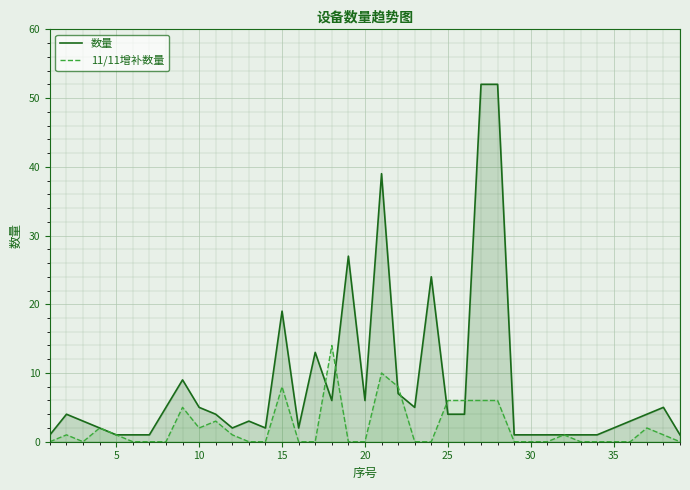

What is the value of the 11/11增补数量 point at the 32nd from the left?

1